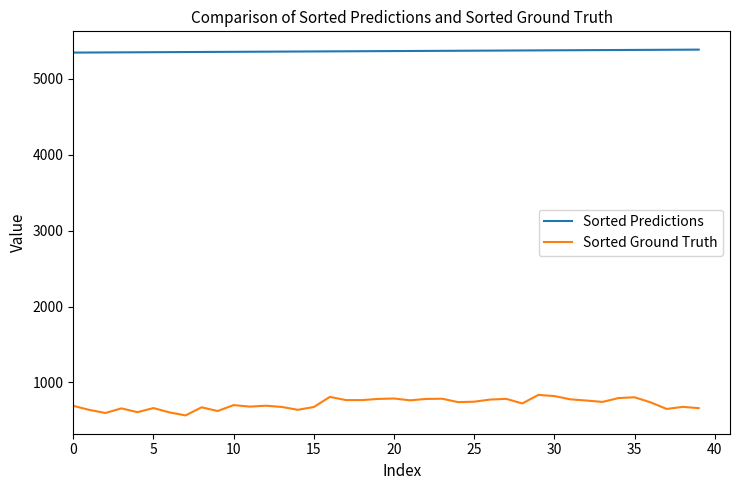

What is the minimum value for Sorted Ground Truth?

566